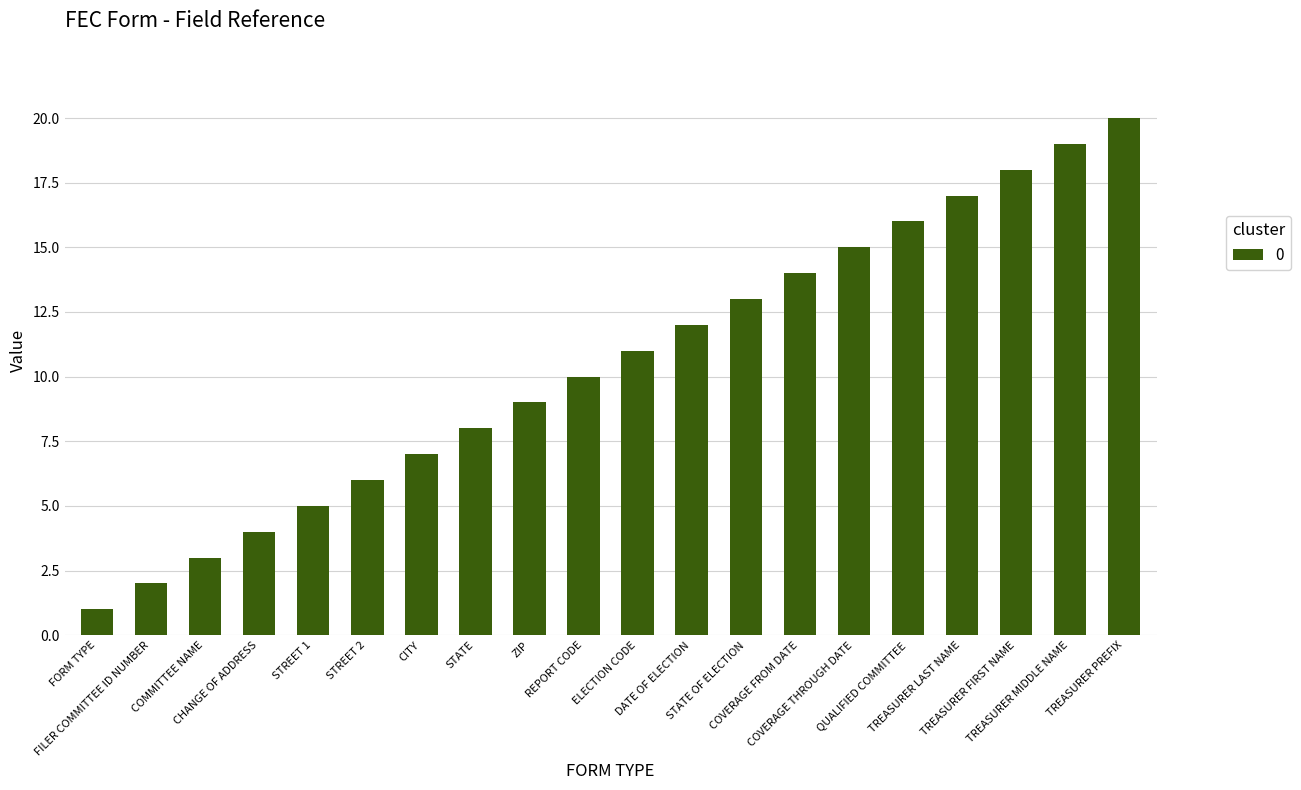

What is the ratio of the value at COMMITTEE NAME to the value at TREASURER MIDDLE NAME?

0.2